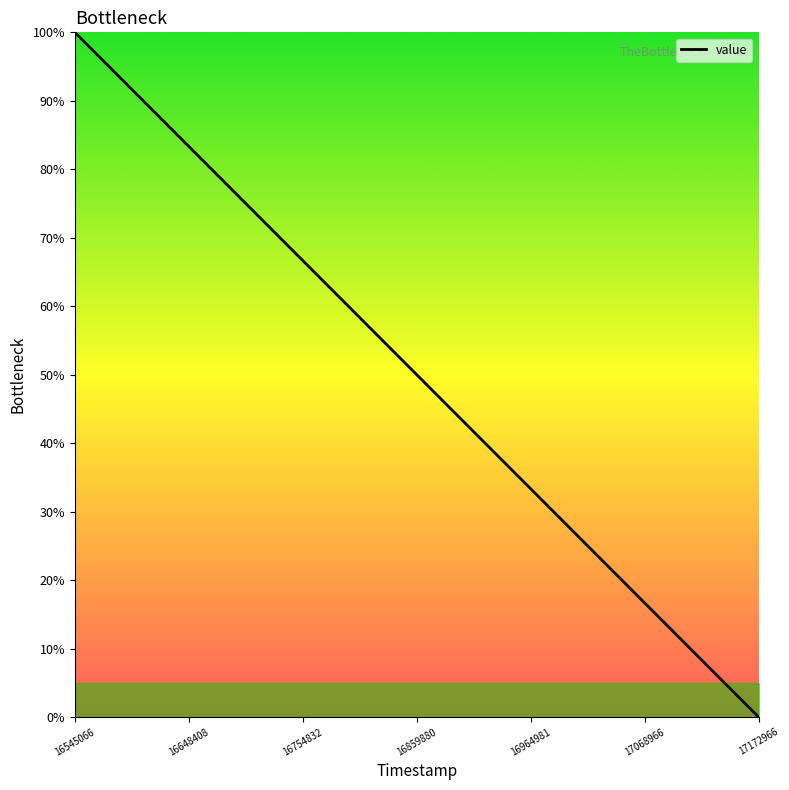

What is the difference between the maximum and minimum values?

100.0